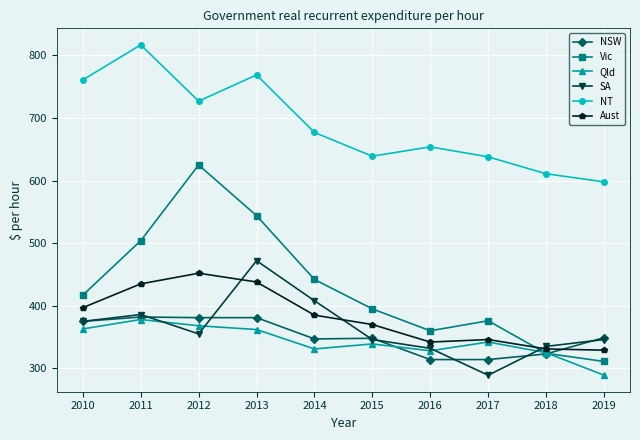

Count the number of categories in the chart.

10